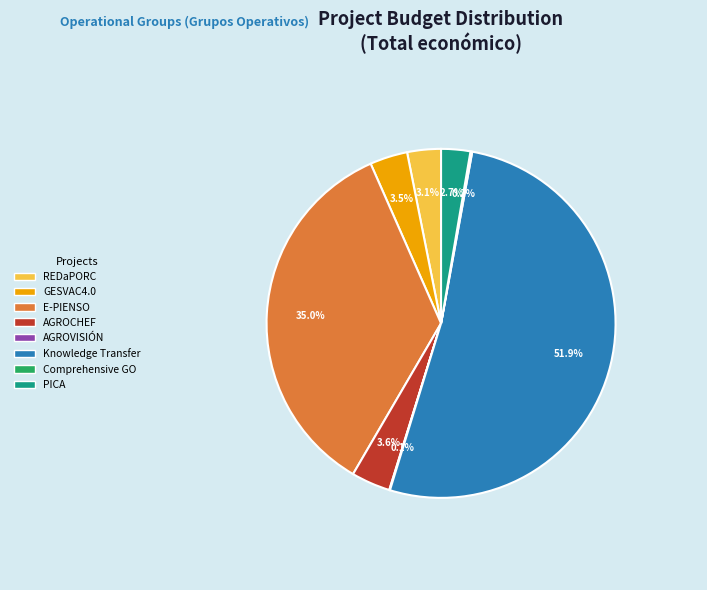

What percentage is the PICA slice, to the nearest percent?

3%